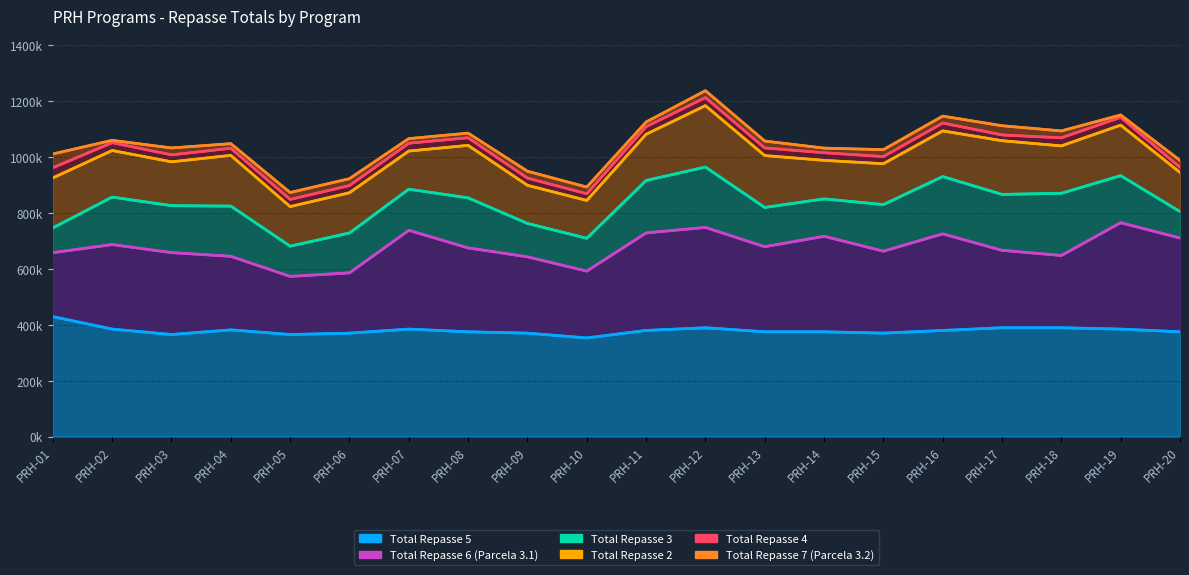

What is the sum of the Total Repasse 5 values at PRH-07 and PRH-06?

754341.1